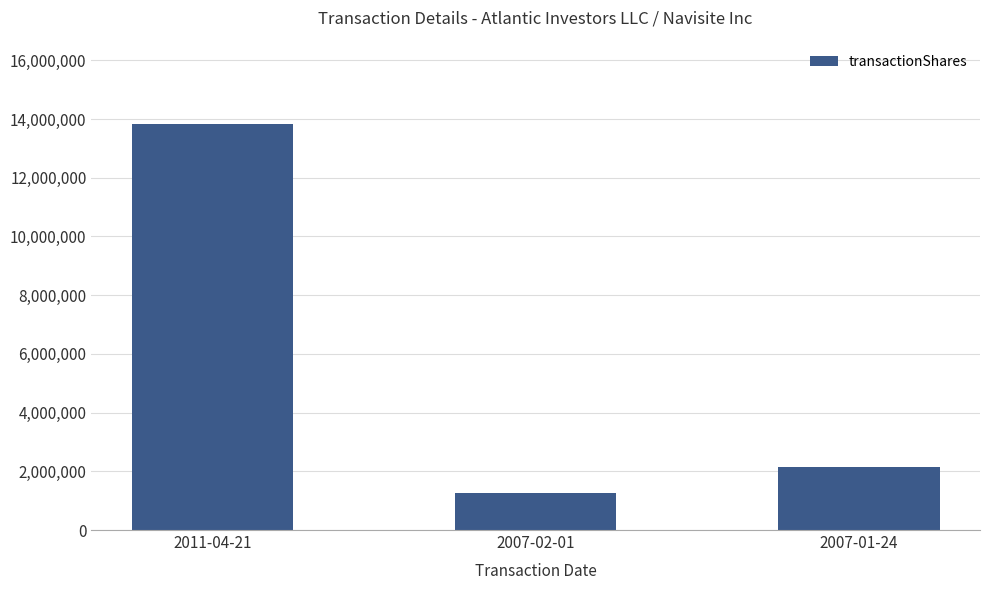

What is the sum of all values?

17241802